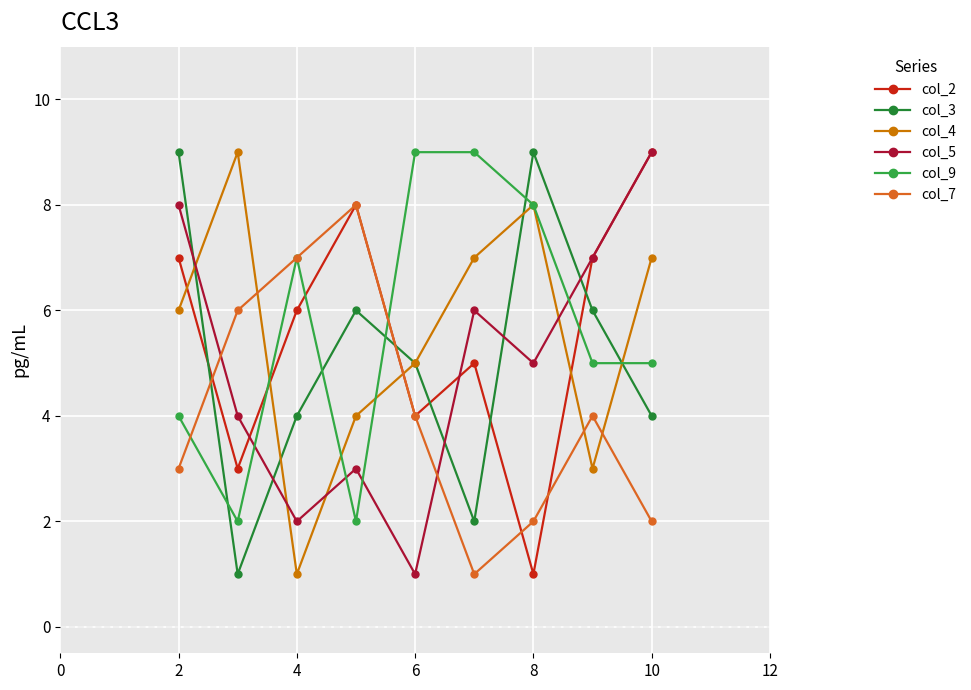

At how many categories does at least one series exceed 1?

9